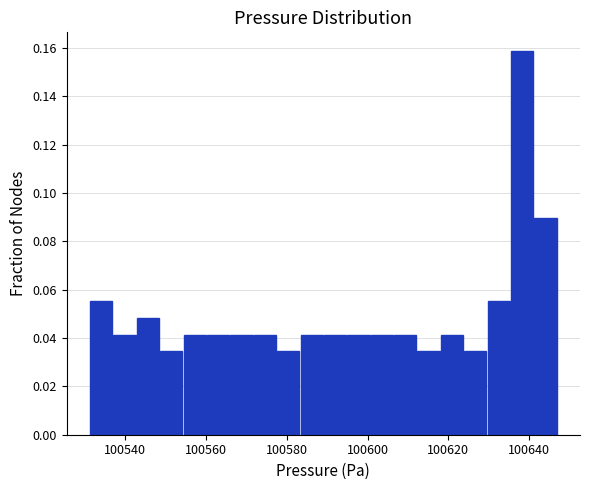

Around what value on the x-axis is the tallest bar? Give the approximate position of its centre, as read against the axis.

100638